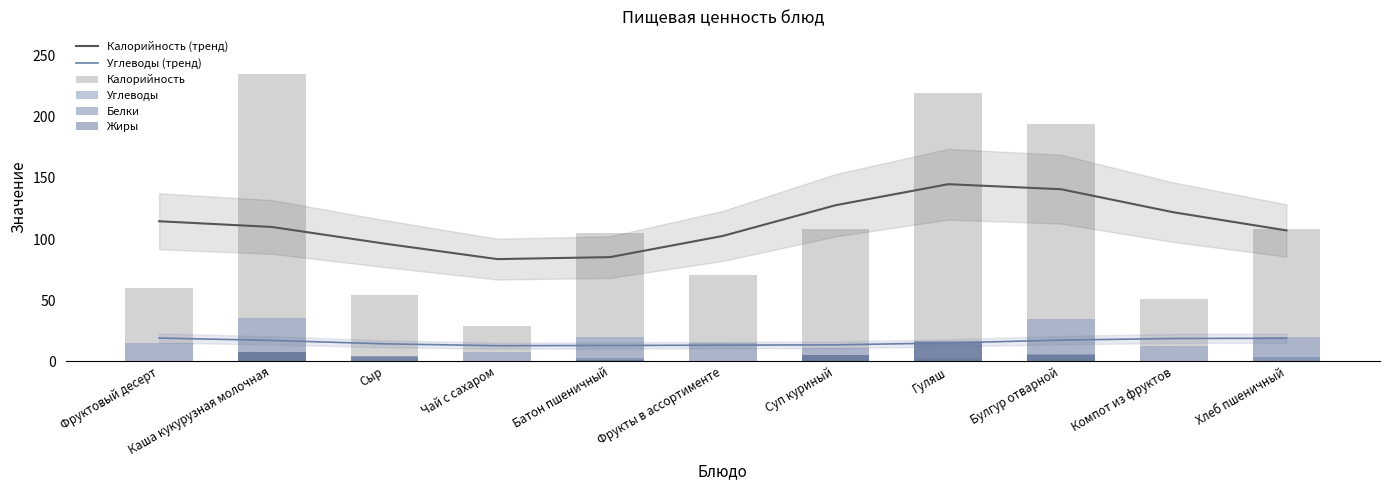

The Белки series shows 0.2 at Компот из фруктов. True or false?

True